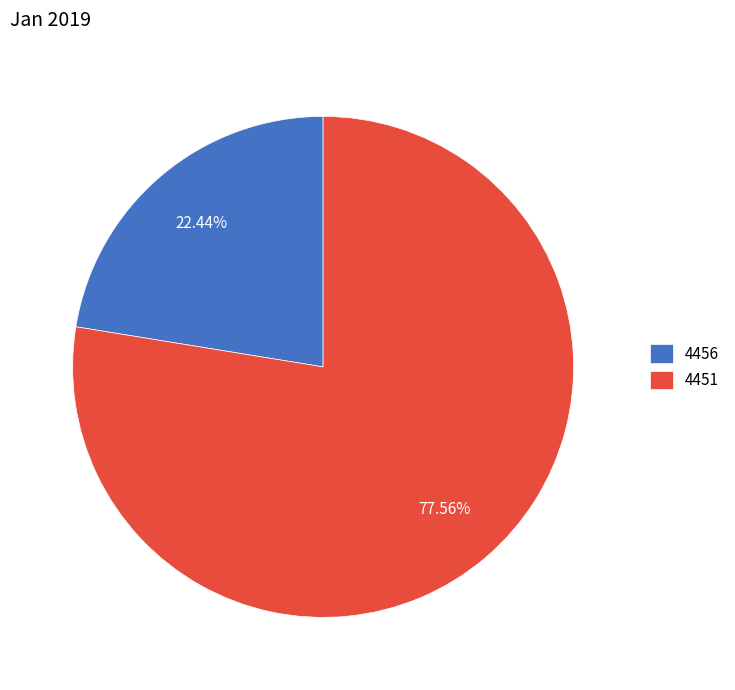

Combined, do 4456 and 4451 account for over 50%?

Yes